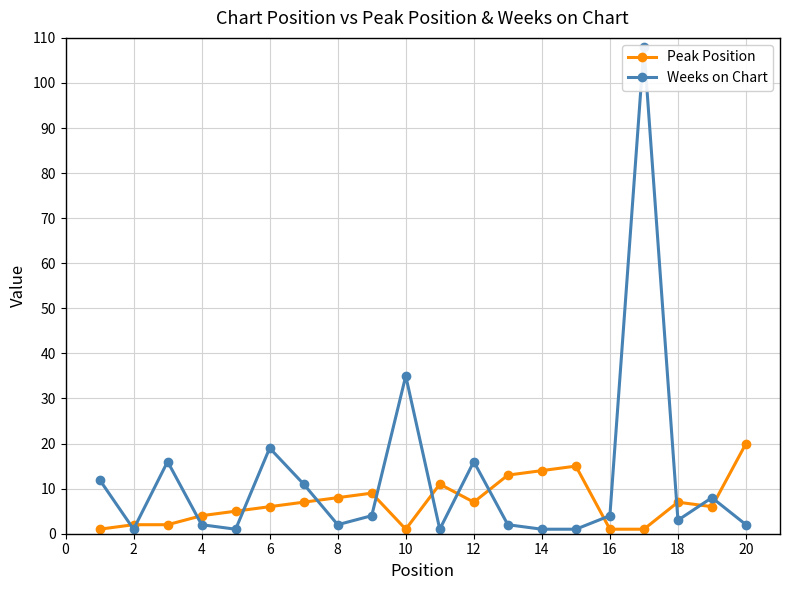

Is it true that Peak Position equals 7 at 12?

True